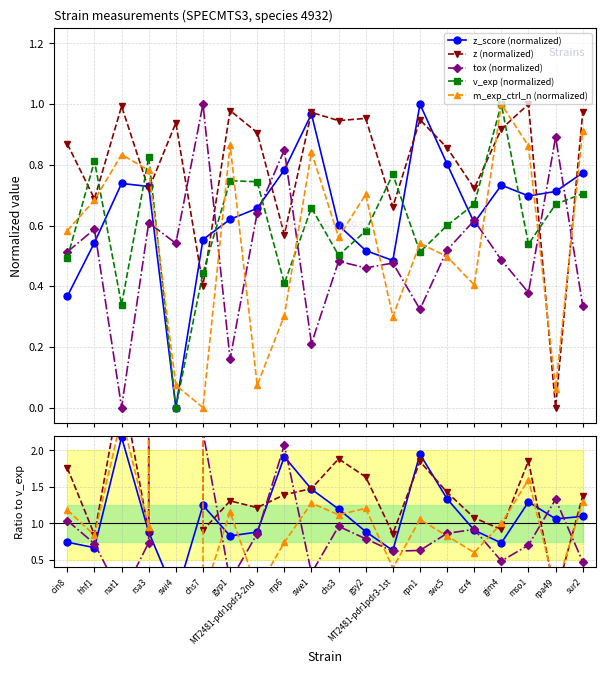

Reading left to right, extract all data points from this chart.

z_score: 0.4	0.5	0.7	0.7	0.0	0.6	0.6	0.7	0.8	1.0	0.6	0.5	0.5	1.0	0.8	0.6	0.7	0.7	0.7	0.8
z: 0.9	0.7	1.0	0.7	0.9	0.4	1.0	0.9	0.6	1.0	0.9	1.0	0.7	0.9	0.9	0.7	0.9	1.0	0.0	1.0
tox: 0.5	0.6	0.0	0.6	0.5	1.0	0.2	0.6	0.8	0.2	0.5	0.5	0.5	0.3	0.5	0.6	0.5	0.4	0.9	0.3
v_exp: 0.5	0.8	0.3	0.8	0.0	0.4	0.7	0.7	0.4	0.7	0.5	0.6	0.8	0.5	0.6	0.7	1.0	0.5	0.7	0.7
m_exp_ctrl_n: 0.6	0.7	0.8	0.8	0.1	0.0	0.9	0.1	0.3	0.8	0.6	0.7	0.3	0.5	0.5	0.4	1.0	0.9	0.1	0.9